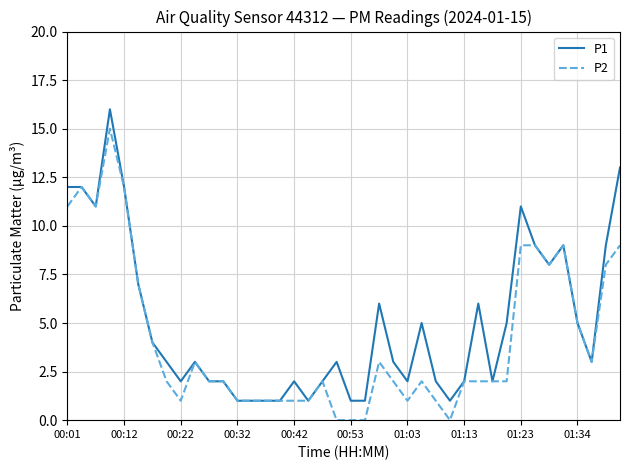

List the series in order of their peak value, highest first.

P1, P2